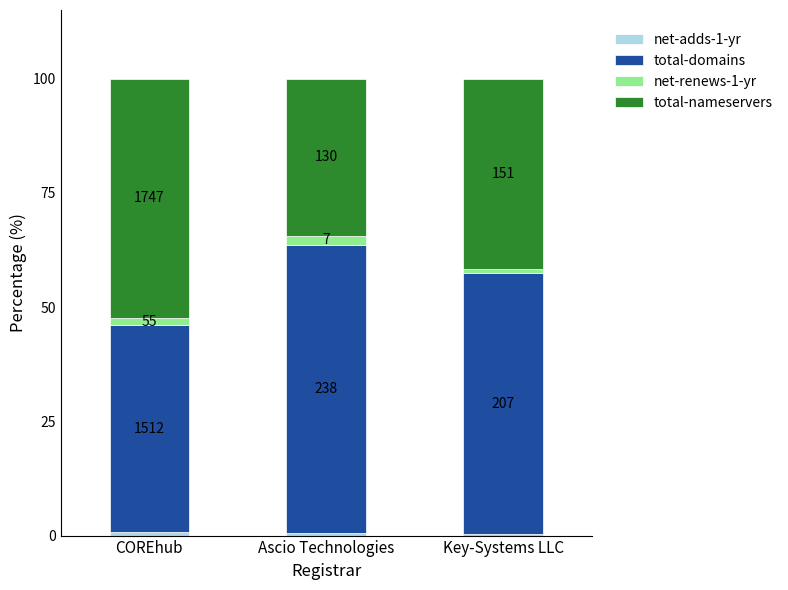

What value does the net-adds-1-yr series have at Ascio Technologies?

0.5